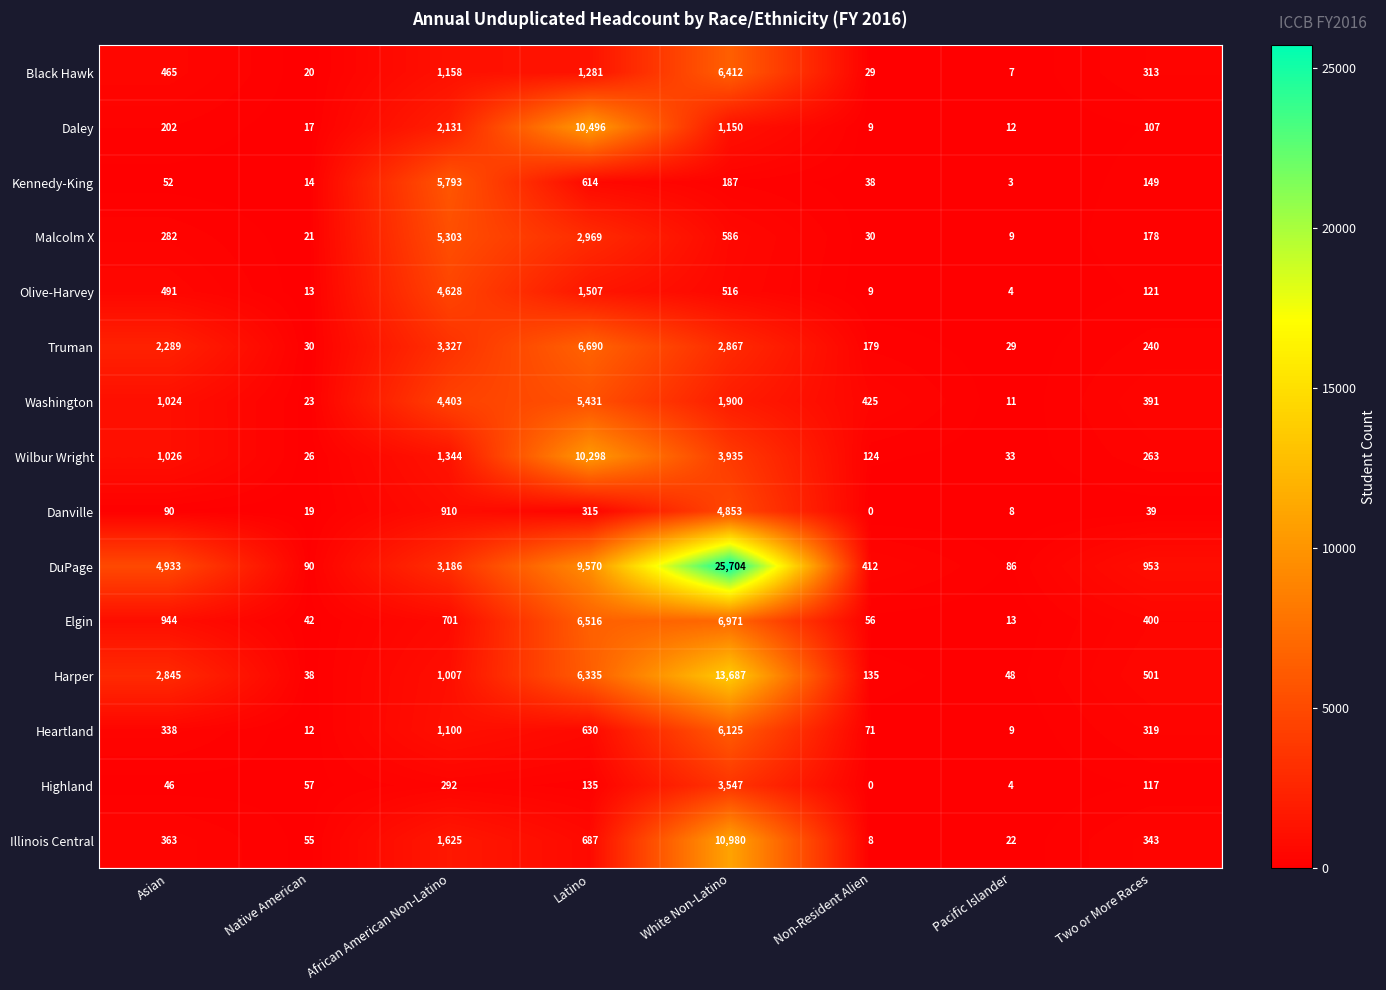

Which series has the largest range (max minus min)?

DuPage